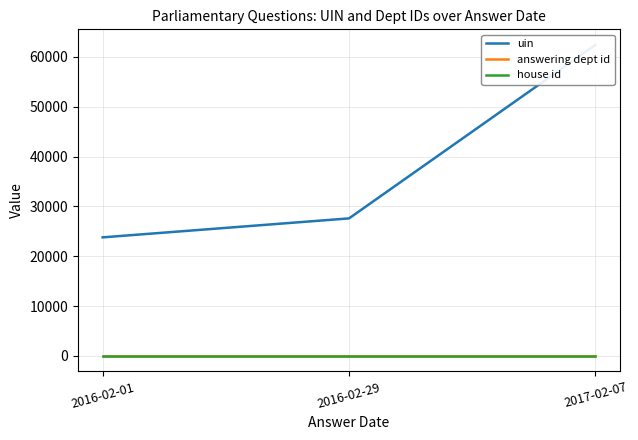

Where is uin nearest to the value 43092?

2016-02-29